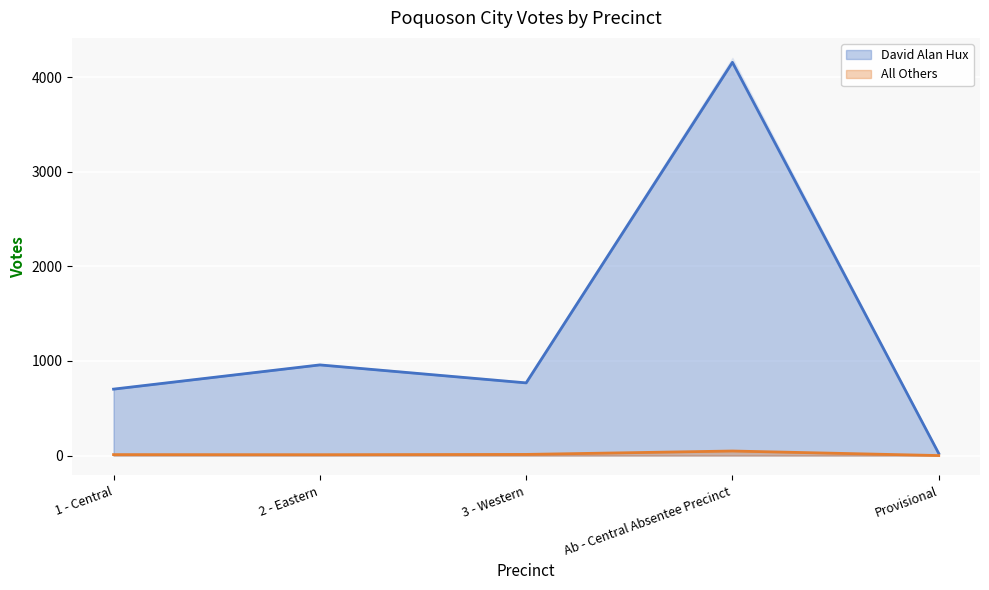

What is the label of the 3rd point from the right?

3 - Western